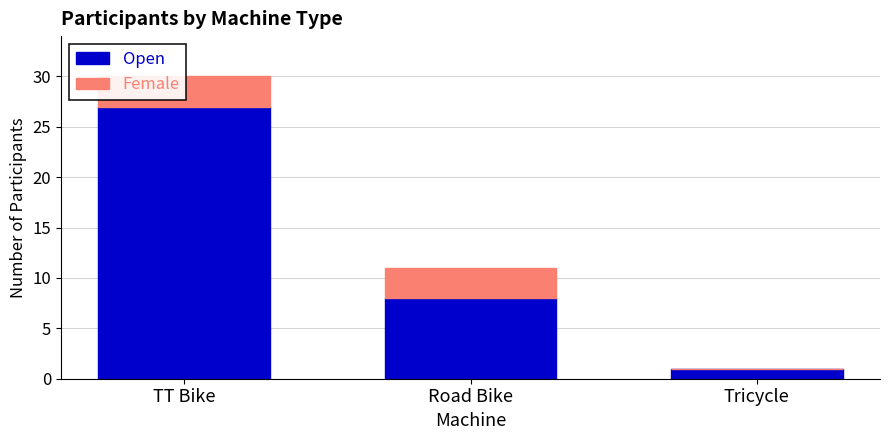

Between TT Bike and Tricycle, which series saw the biggest shift?

Open